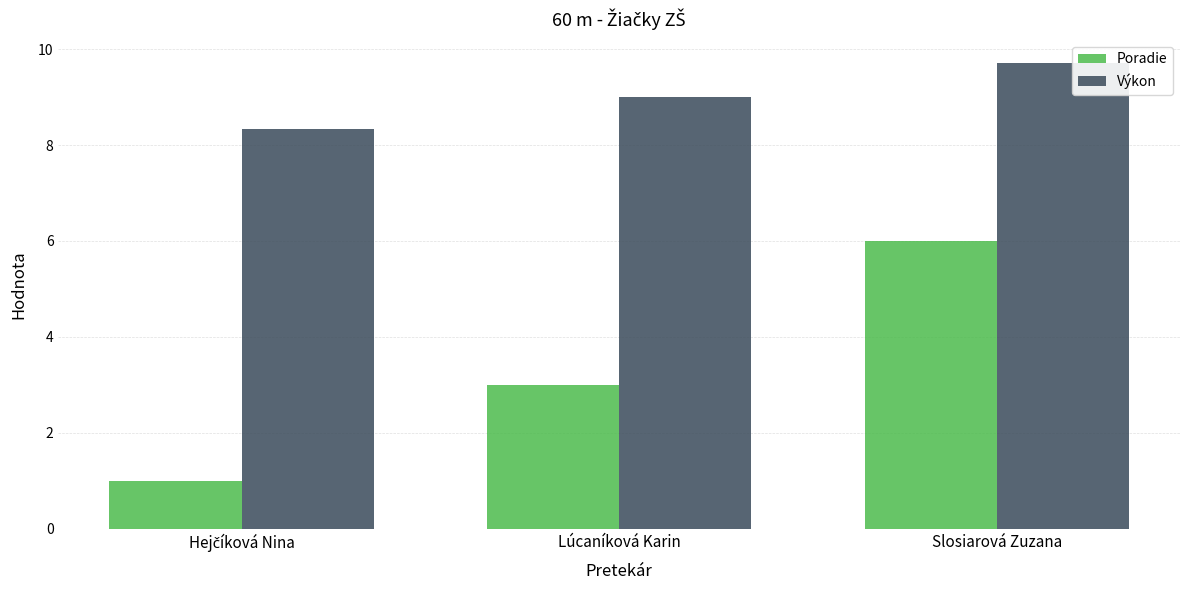

What is the value of the Výkon bar at the 3rd from the left?

9.7